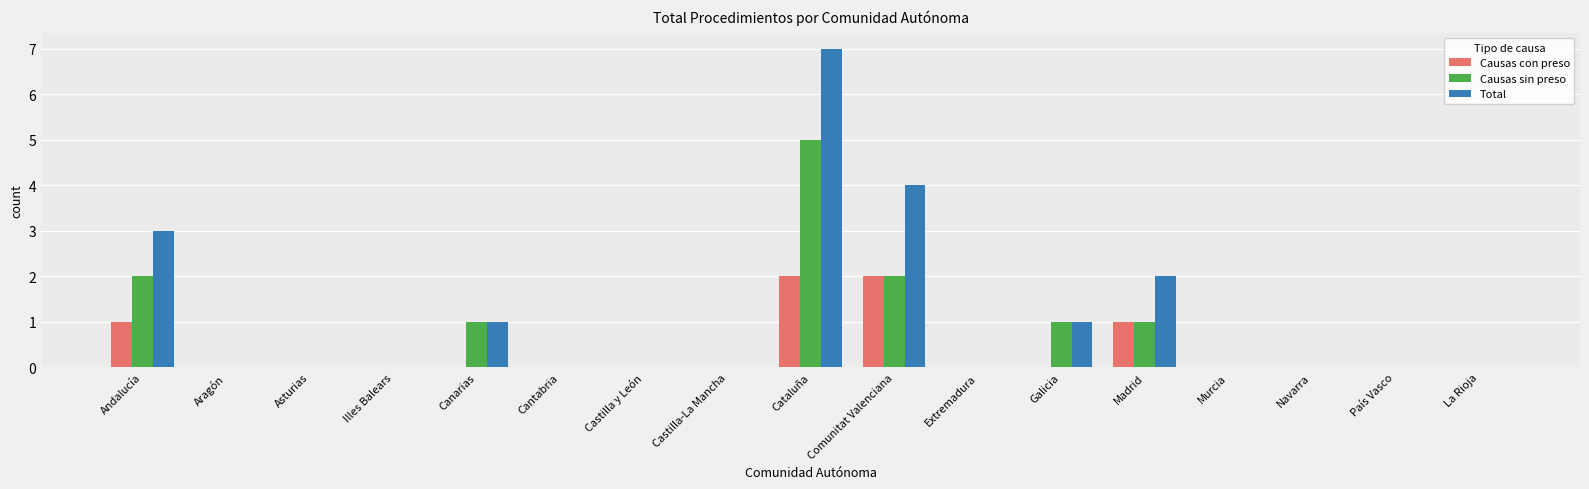

What is the maximum value shown in the chart?

7